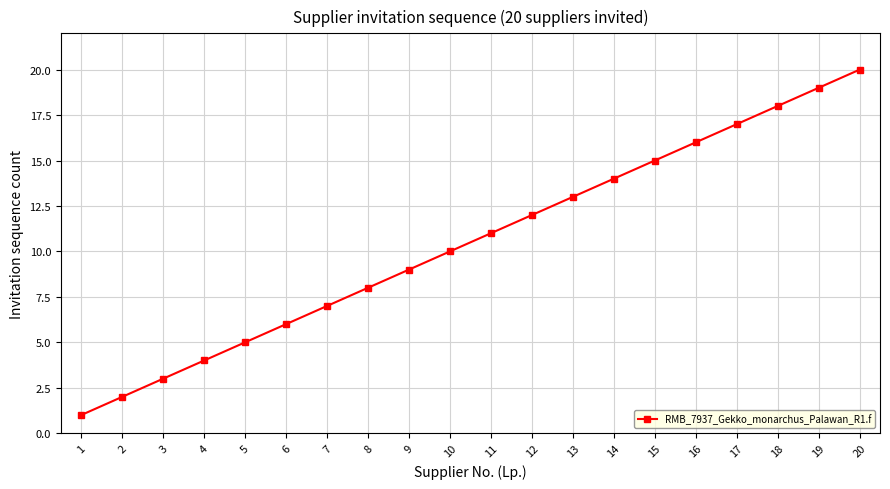

At which category does the chart reach its minimum across all series?

1